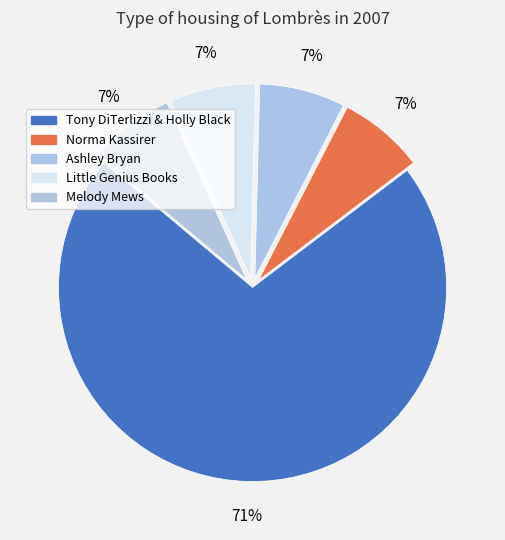

Which category has the biggest portion of the pie?

Tony DiTerlizzi & Holly Black